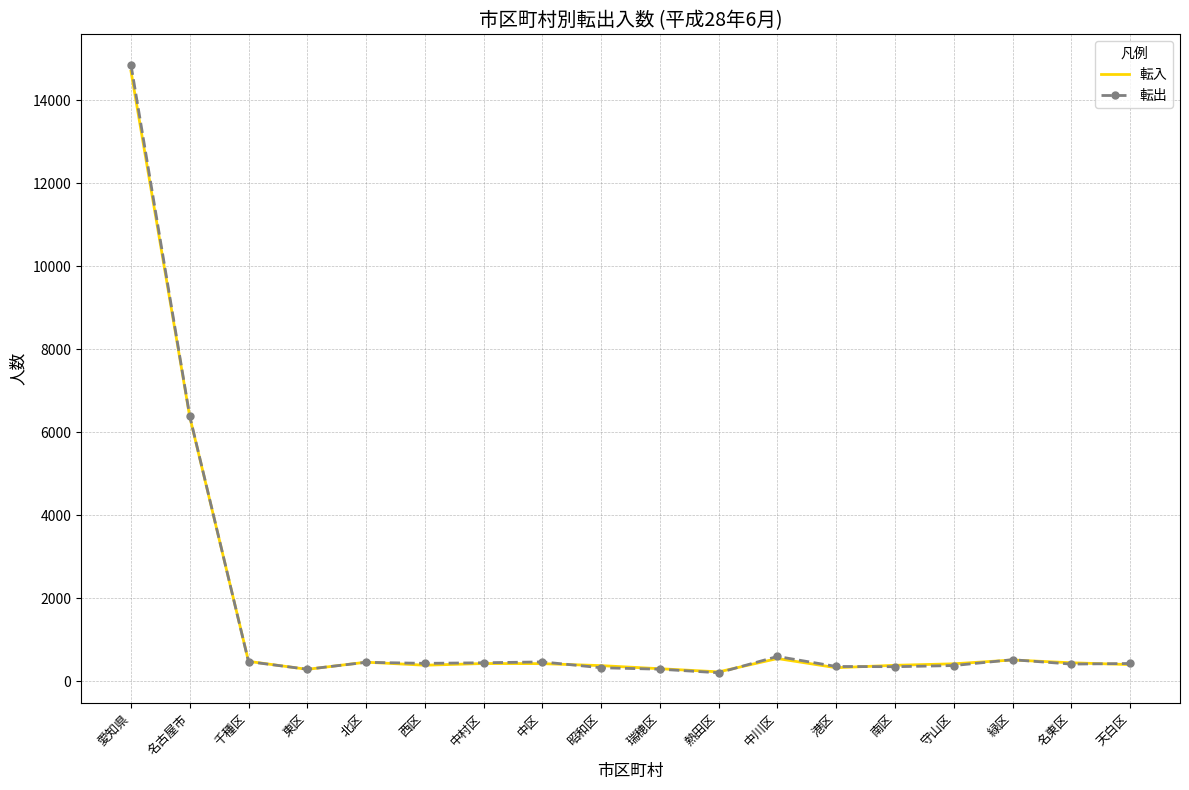

The value of 転入 at 東区 is 285. True or false?

True